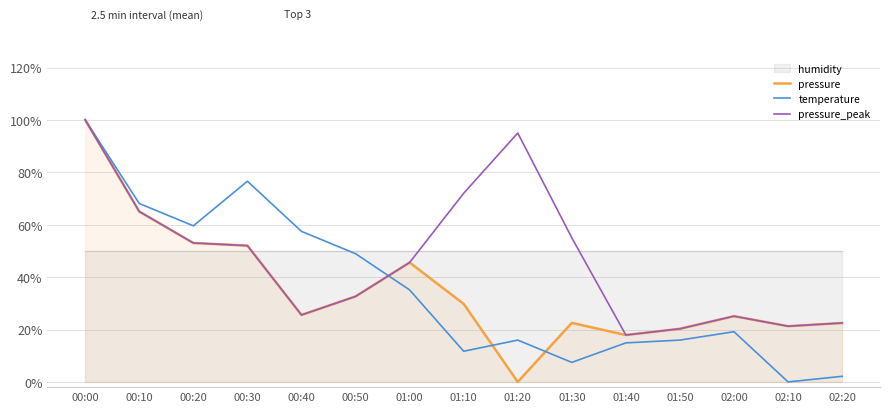

Which series has the largest range (max minus min)?

pressure